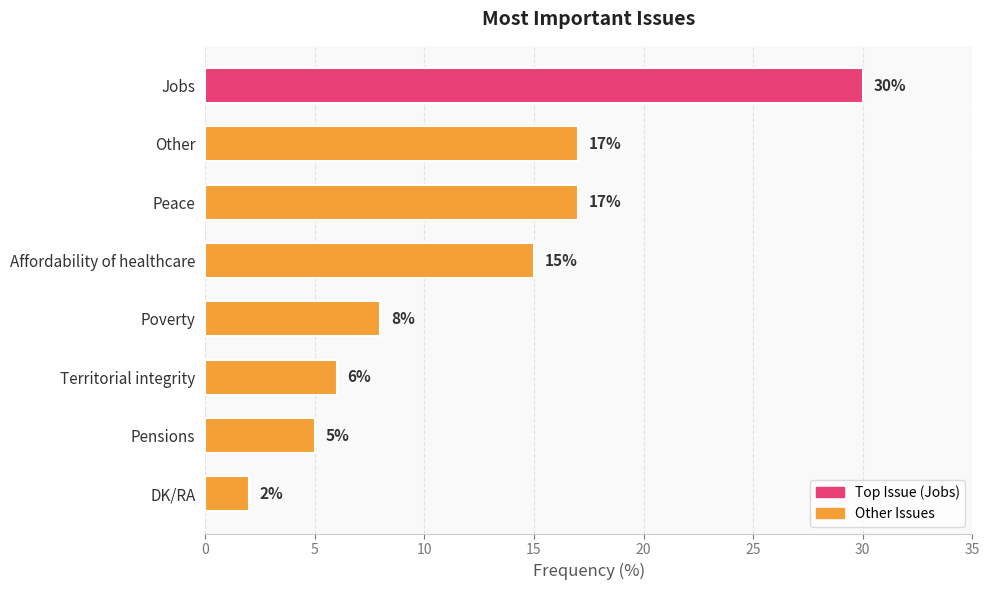

How many values are below 15?

4